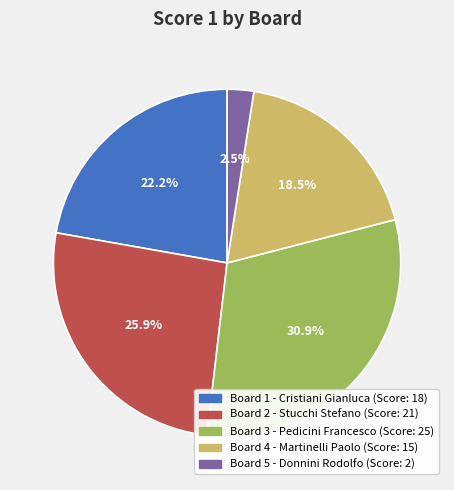

Is there any slice that represents more than half of the pie?

No